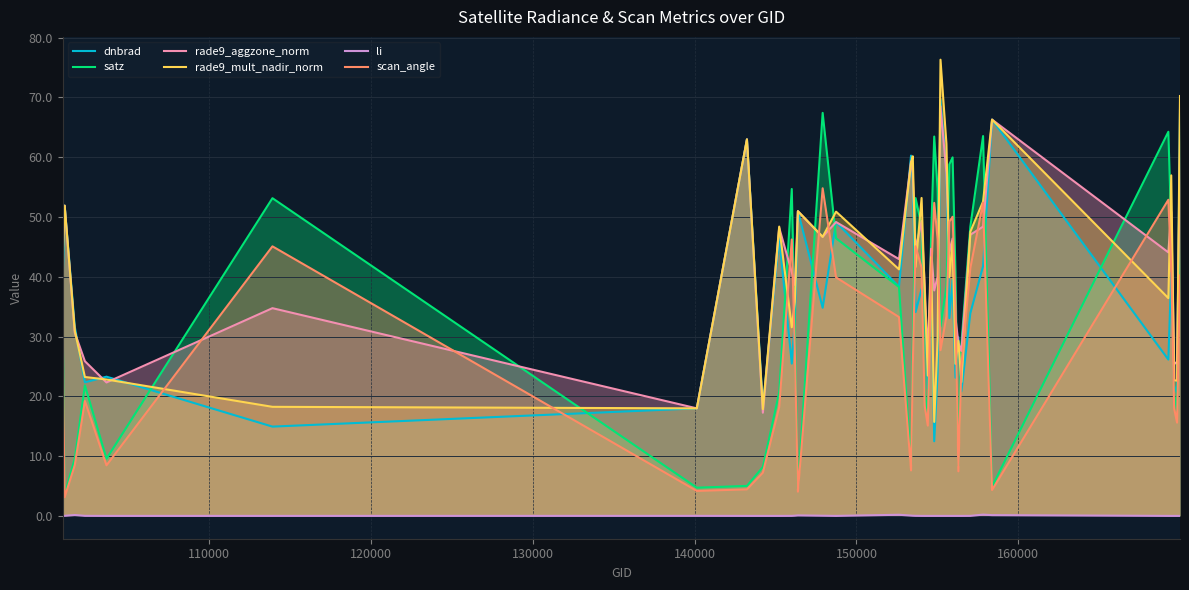

True or false: scan_angle and li cross at least once.

False